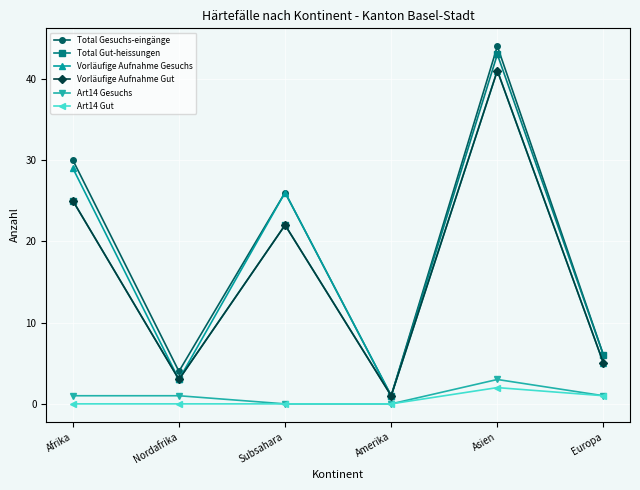

The value of Total Gesuchs-eingänge at Nordafrika is 4. True or false?

True